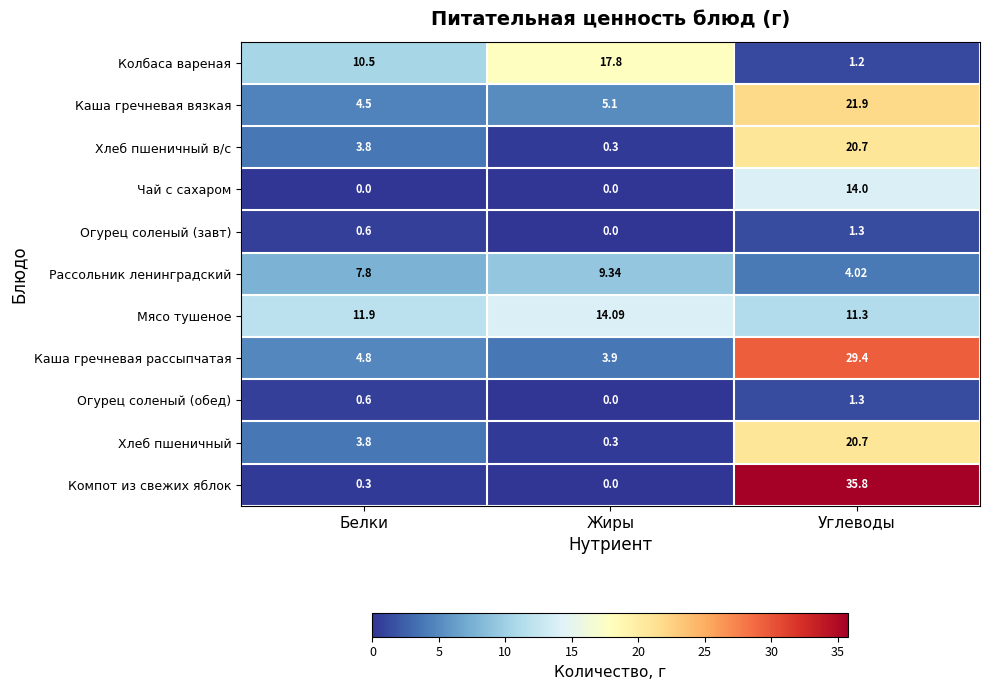

Which label corresponds to the largest value in the chart?

Углеводы